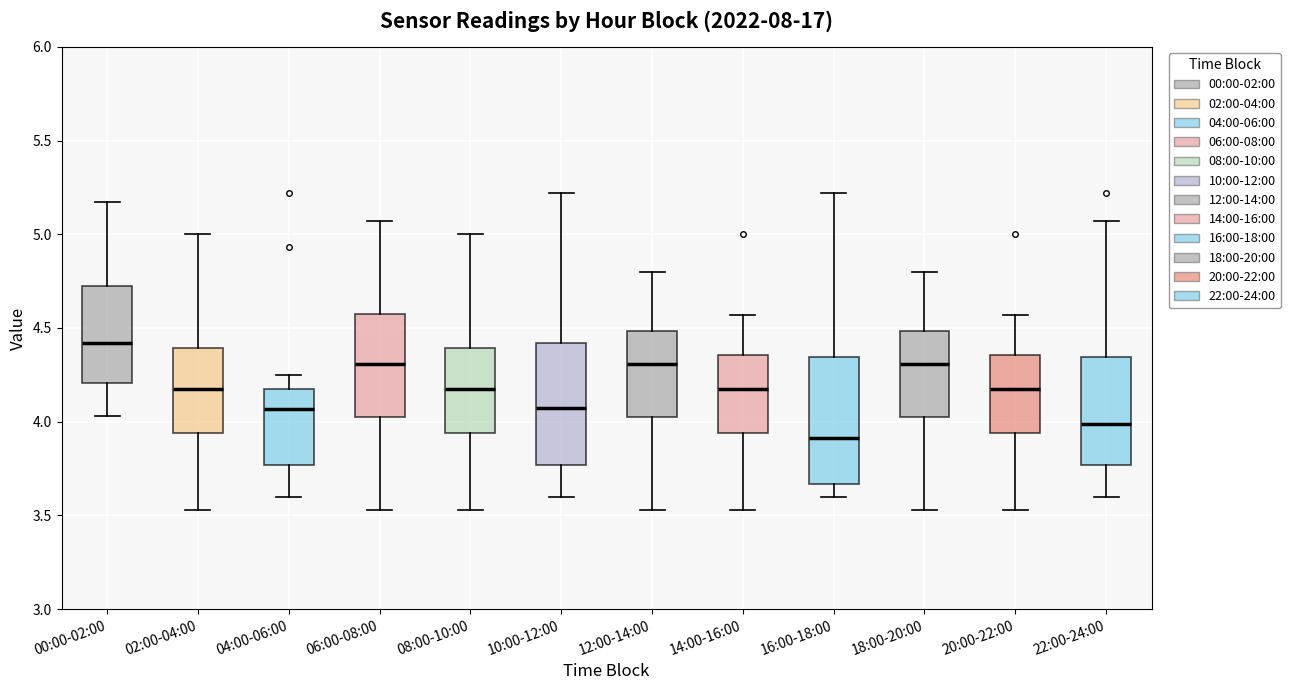

Where does the lower whisker of the box for 16:00-18:00 end on the y-axis? The values are not printed on the chart, so give them approximately, as read against the axis.

3.60